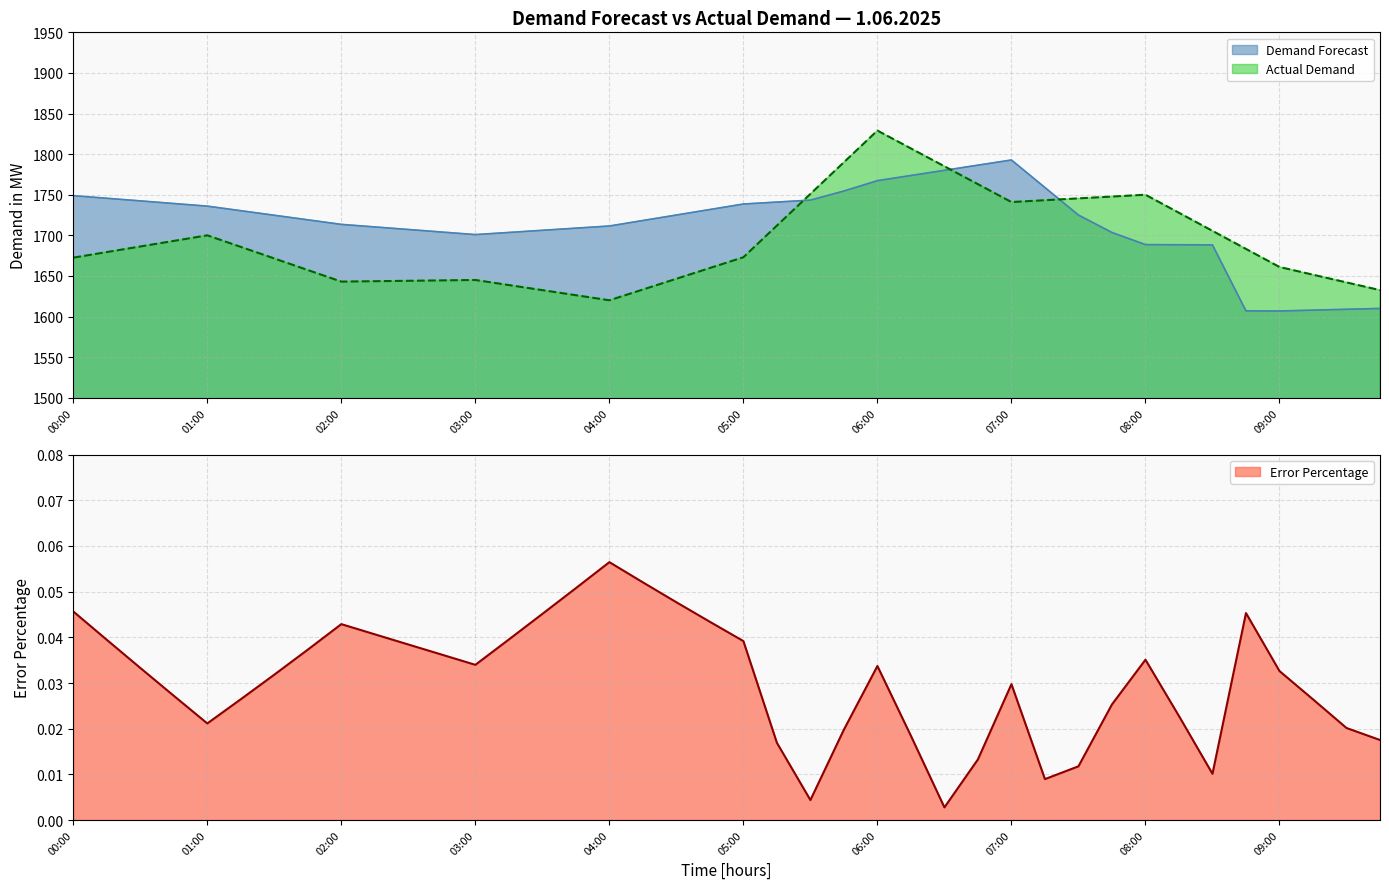

At which category does Actual Demand reach its first local valley?

02:00